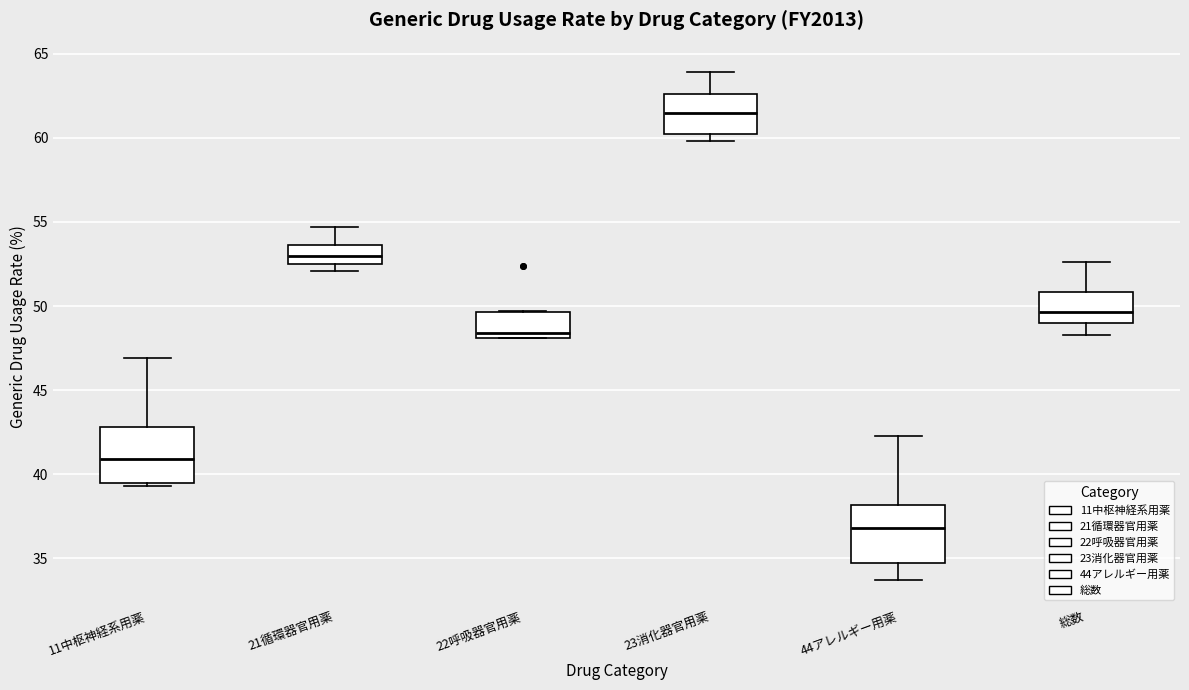

Reading left to right, transcribe this box plot: for each box, give where its median line is, the range the box spans, and where its two whiskers end, as read against the y-axis. The values are not printed on the chart, so give them approximately, as read against the axis.

11中枢神経系用薬: median 41.0, box 39.5 to 43.0, whiskers 39.5 (just below the box's lower edge) to 47.0
21循環器官用薬: median 53.0, box 52.5 to 53.5, whiskers 52.0 to 54.5
22呼吸器官用薬: median 48.5, box 48.0 to 49.5, whiskers 48.0 to 49.5
23消化器官用薬: median 61.5, box 60.0 to 62.5, whiskers 60.0 (just below the box's lower edge) to 64.0
44アレルギー用薬: median 37.0, box 34.5 to 38.0, whiskers 33.5 to 42.5
総数: median 49.5, box 49.0 to 51.0, whiskers 48.5 to 52.5